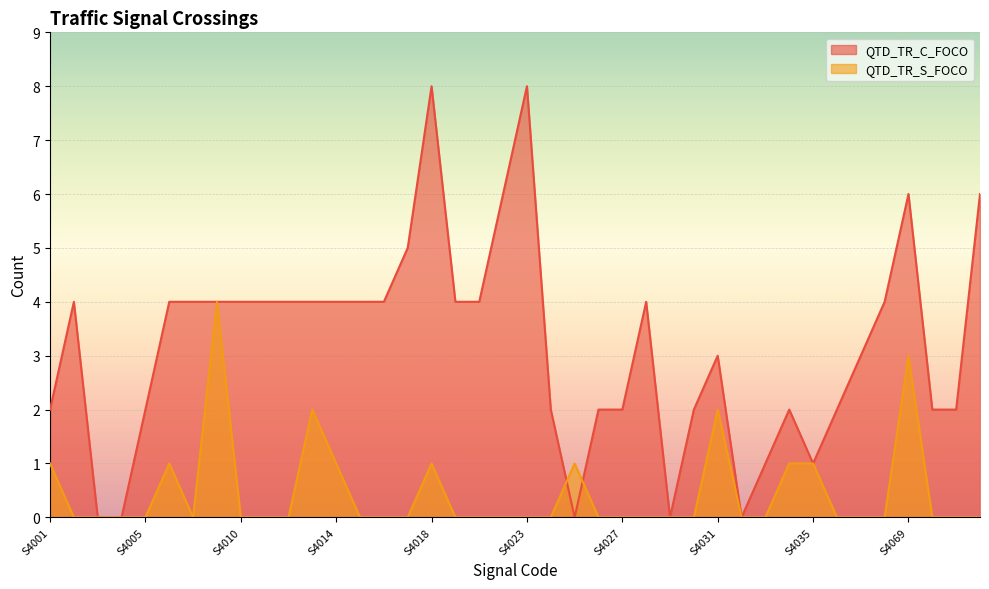

Rank the series at S4002 from highest to lowest value.

QTD_TR_C_FOCO, QTD_TR_S_FOCO